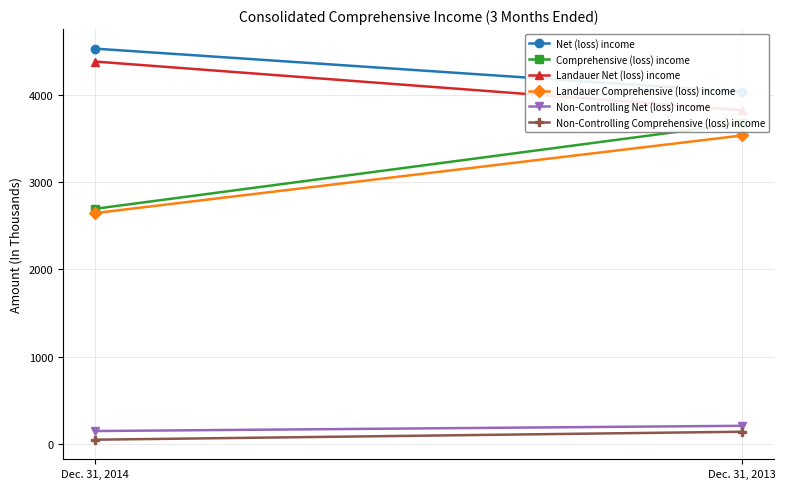

What are all the series names shown in the legend?

Net (loss) income, Comprehensive (loss) income, Landauer Net (loss) income, Landauer Comprehensive (loss) income, Non-Controlling Net (loss) income, Non-Controlling Comprehensive (loss) income